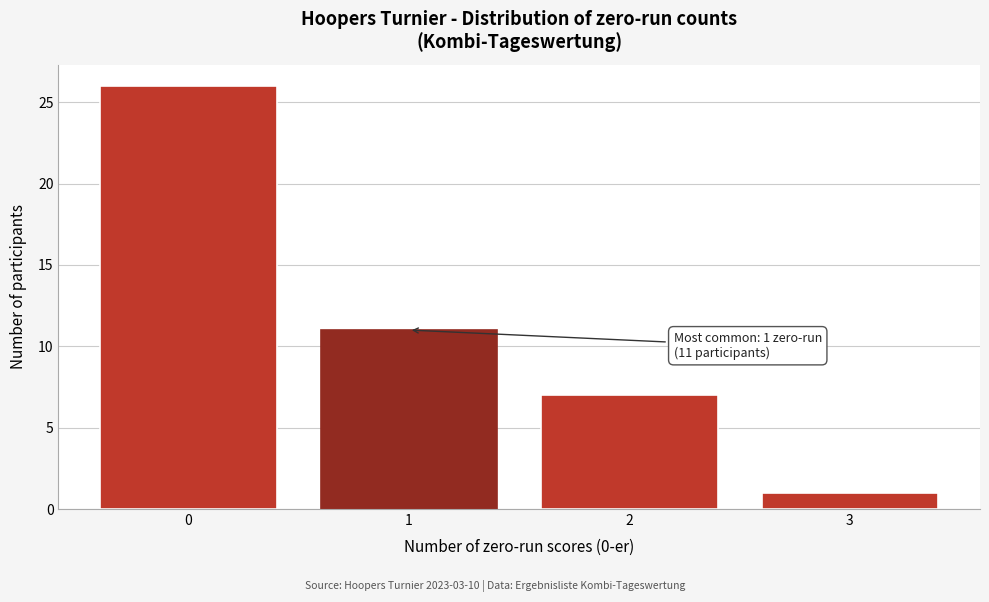

Over which range of the x-axis is the bar tallest?

-0.5 to 0.5